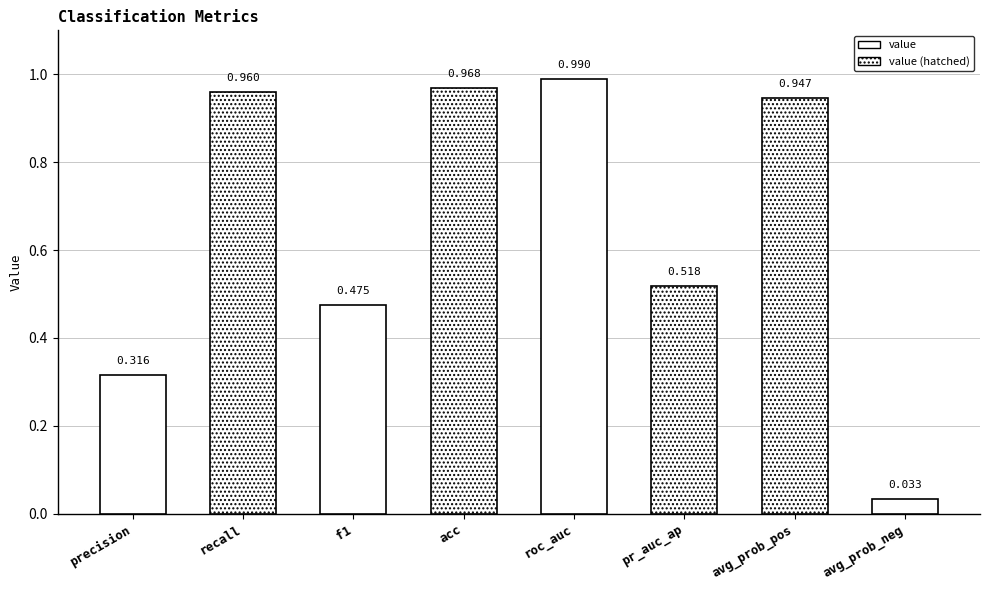

What is the change in value from avg_prob_pos to avg_prob_neg?

-0.9